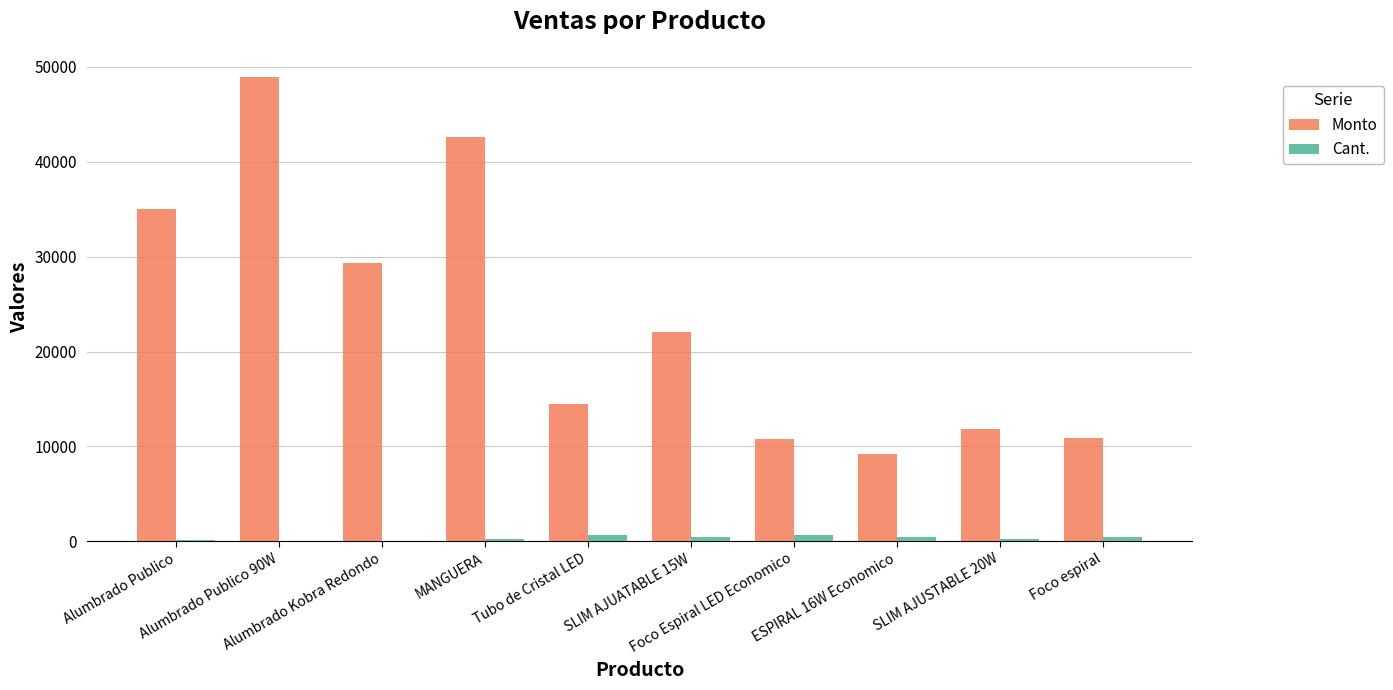

What is the sum of all Monto values?

235134